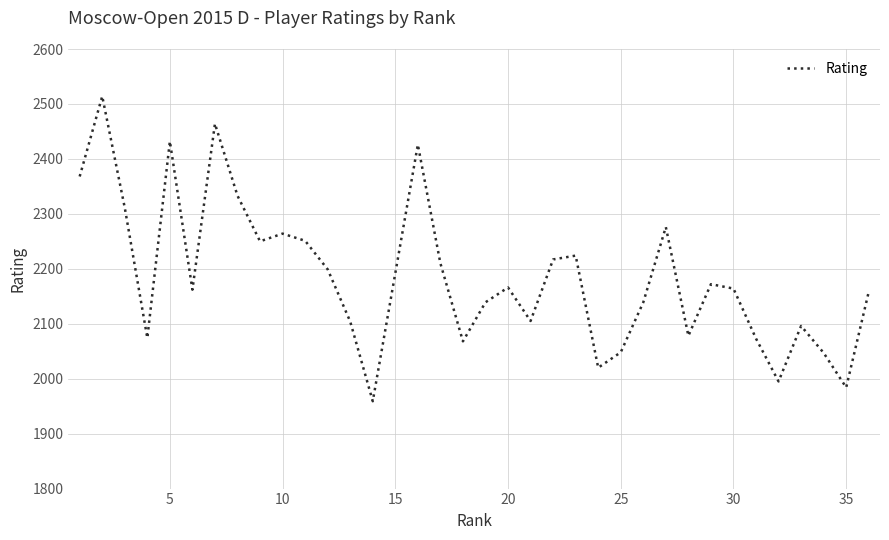

What is the difference between the maximum and minimum values?

555